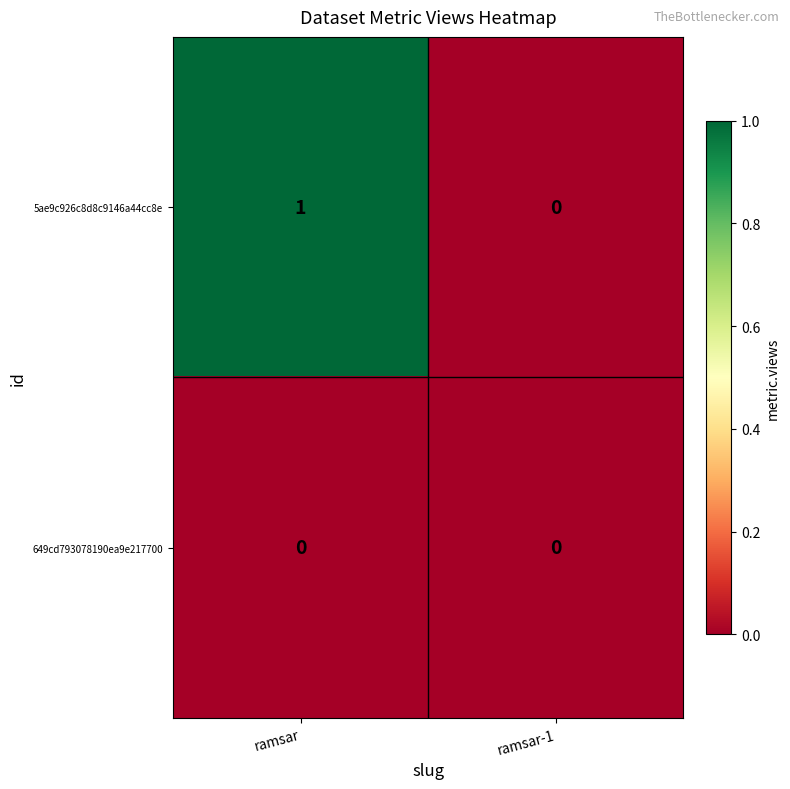

Reading right to left, extract all data points from this chart.

5ae9c926c8d8c9146a44cc8e: 0	1
649cd793078190ea9e217700: 0	0